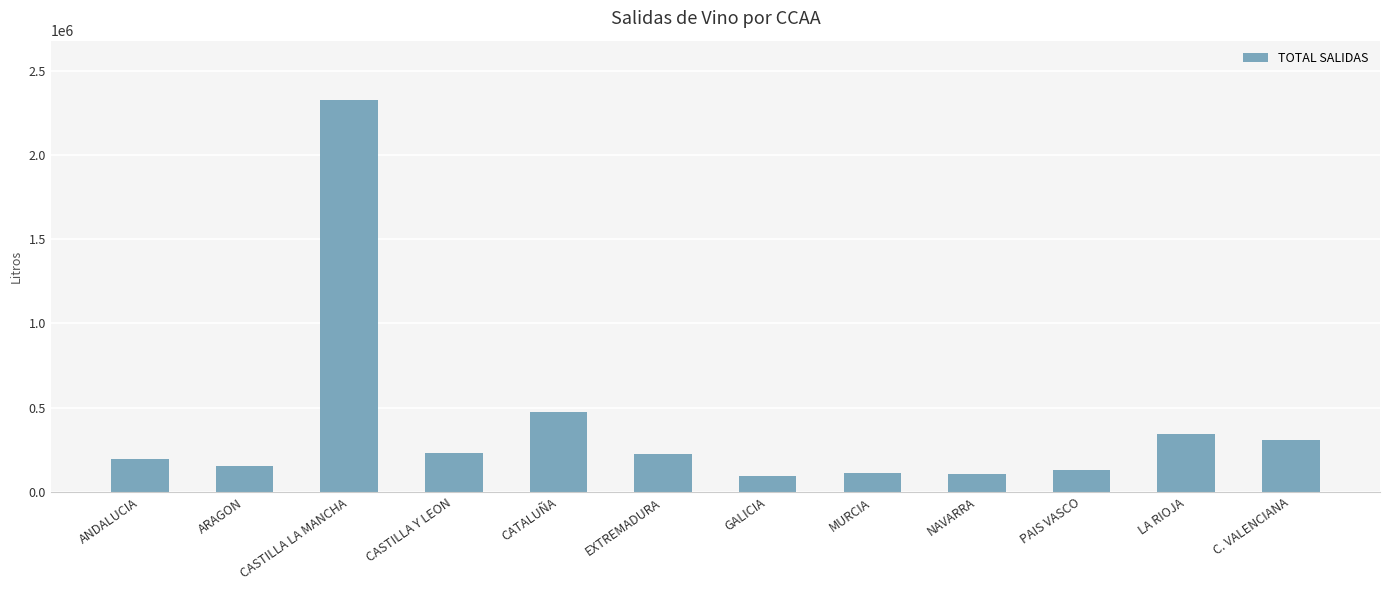

What is the maximum value shown in the chart?

2329977